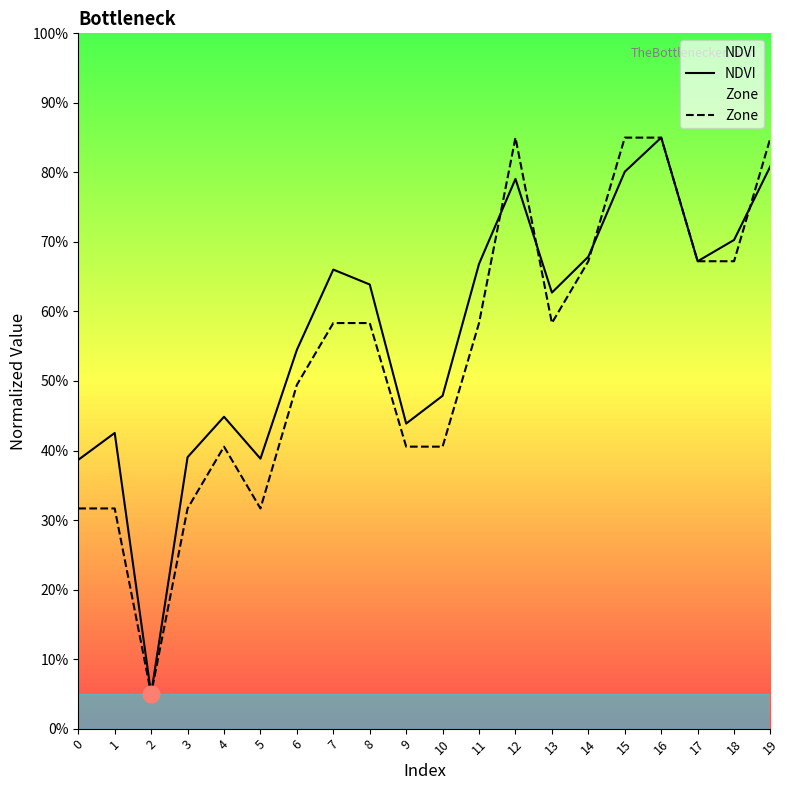

Where is the first local minimum for Zone?

2